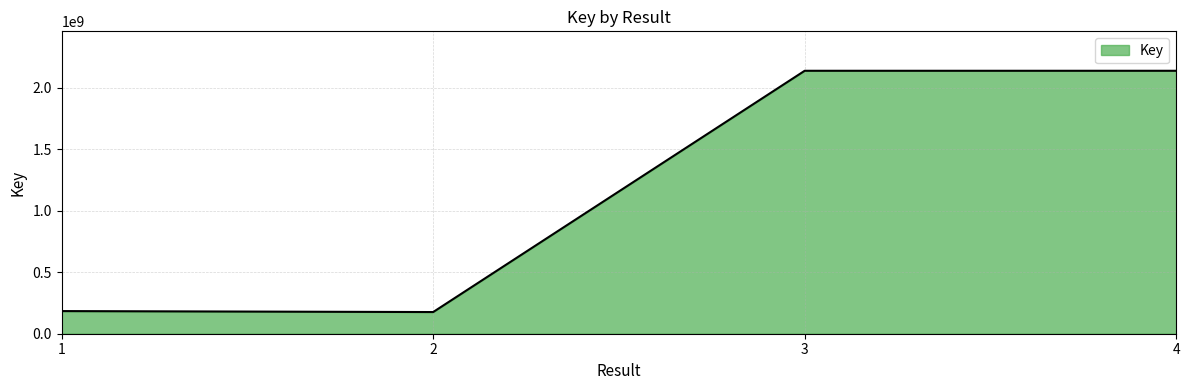

What is the greatest value displayed?

2140073977